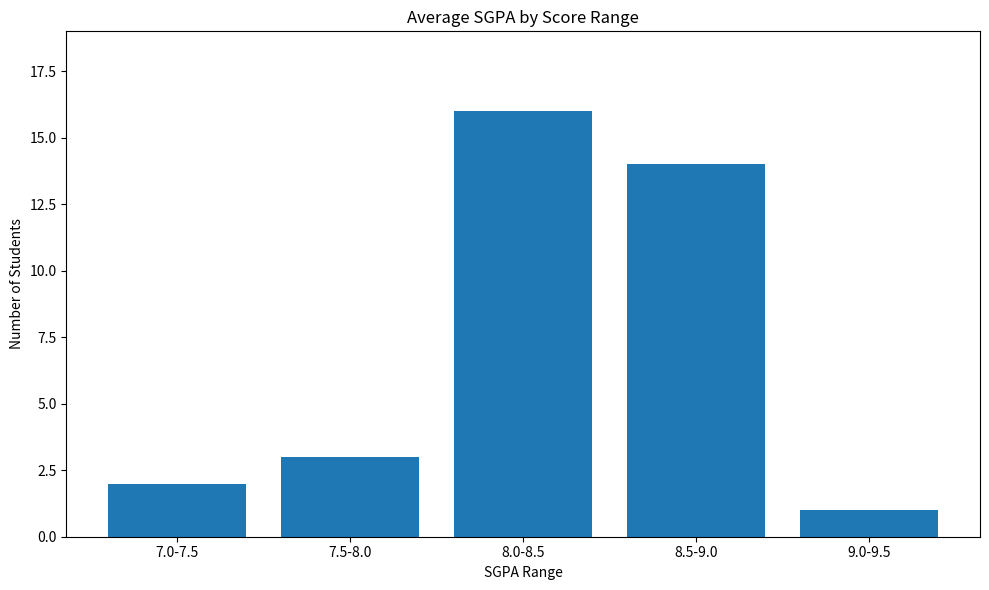

How many values are below 3?

2